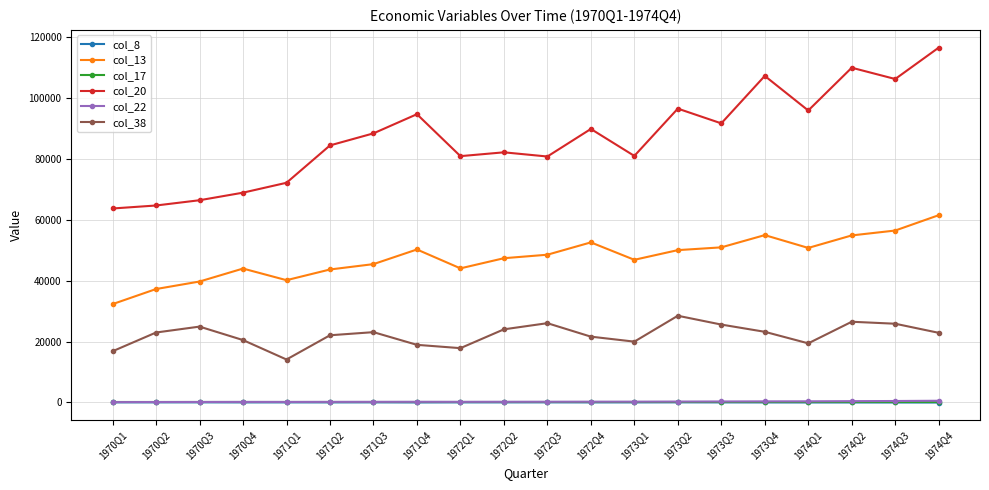

Which series has the largest range (max minus min)?

col_20